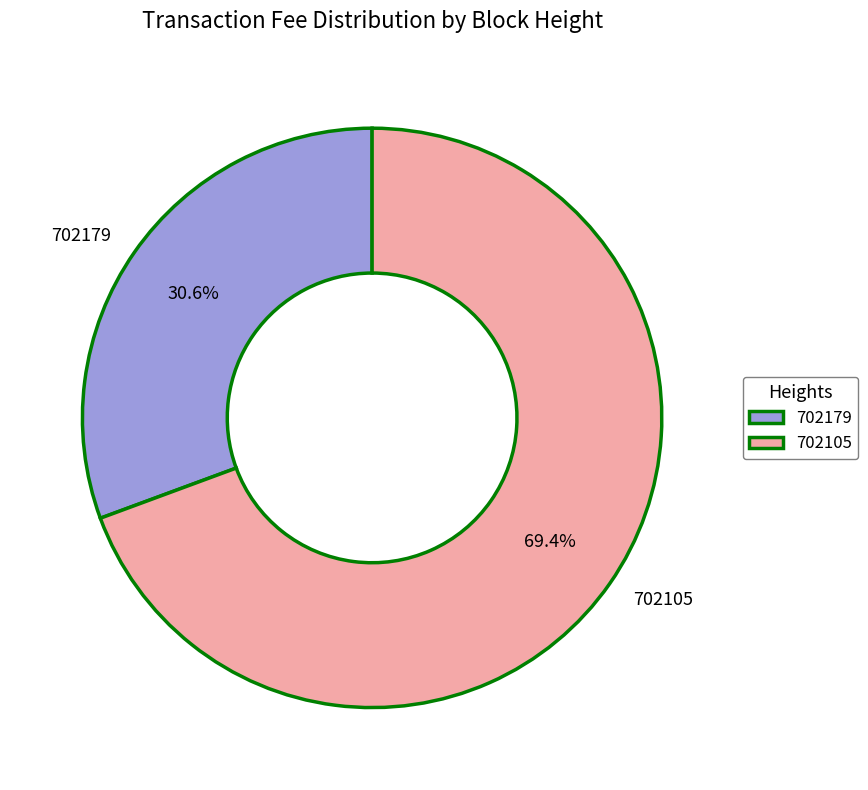

Combined, do 702105 and 702179 account for over 50%?

Yes